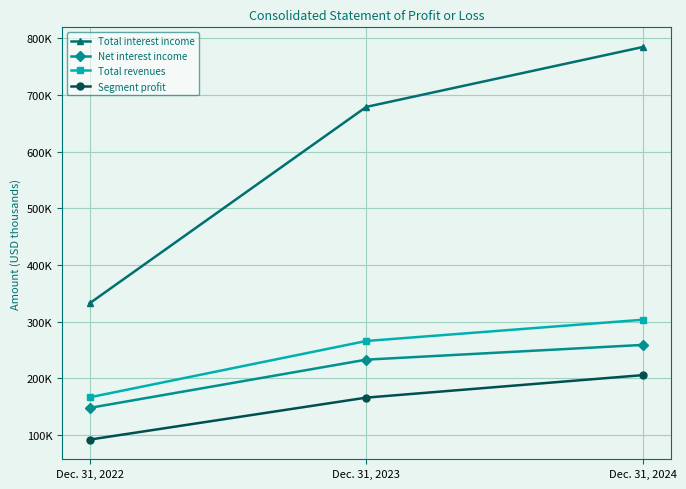

Does the chart have visible grid lines?

Yes